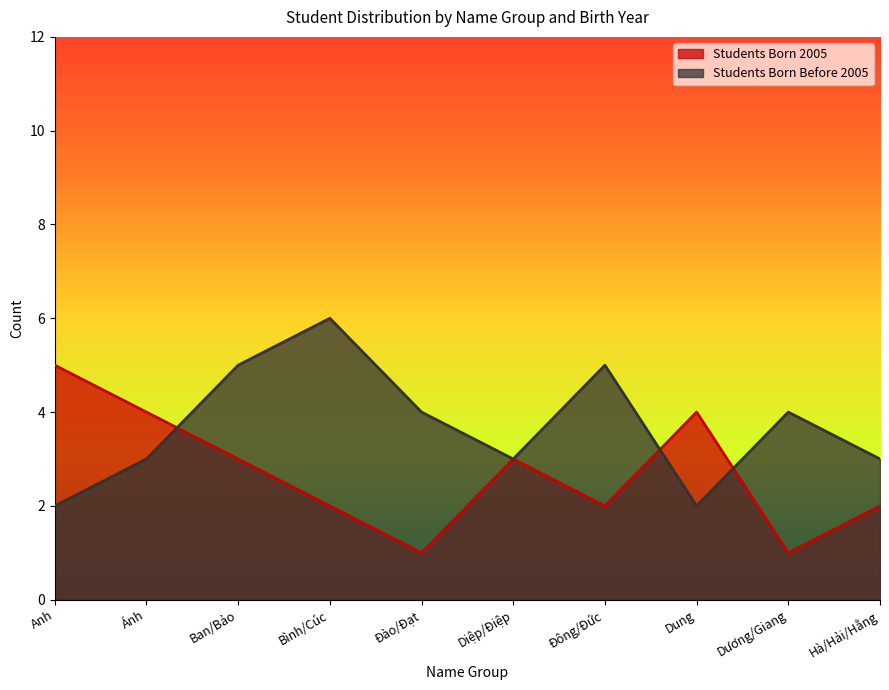

What is the sum of the Students Born Before 2005 values at Ánh and Dung?

5